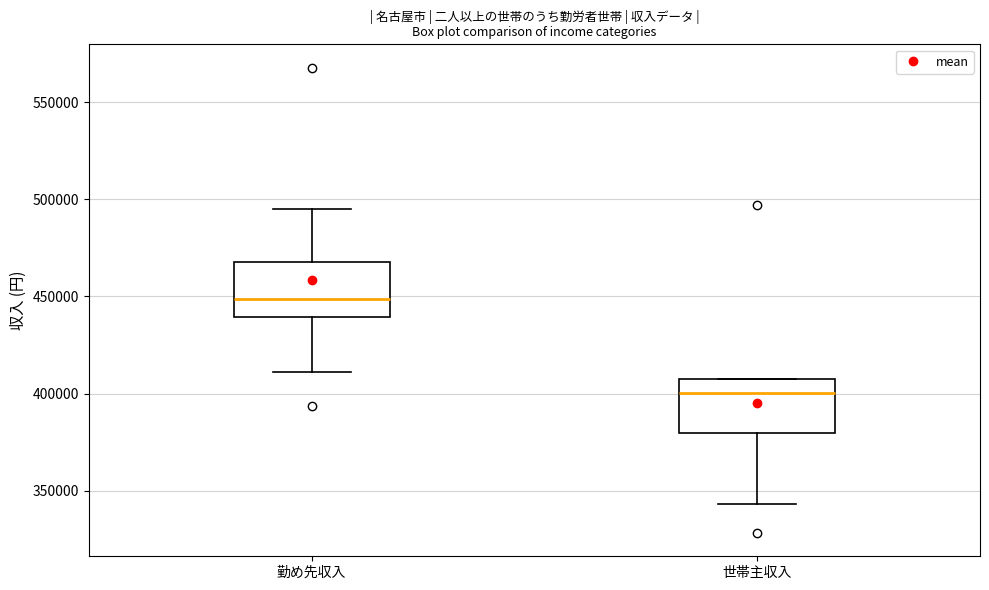

Reading left to right, read every box against the y-axis: the position of its median line, the range the box covers, and the ends of its whiskers. The values are not printed on the chart, so give them approximately, as read against the axis.

勤め先収入: median 450000, box 440000 to 470000, whiskers 410000 to 495000
世帯主収入: median 400000, box 380000 to 410000, whiskers 345000 to 410000